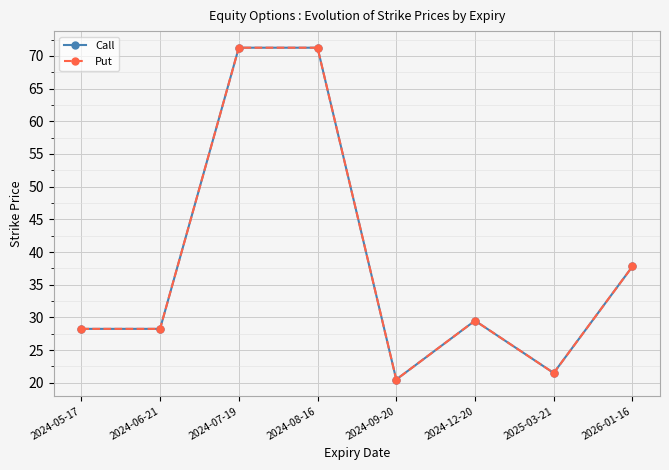

At how many categories does at least one series exceed 65?

2